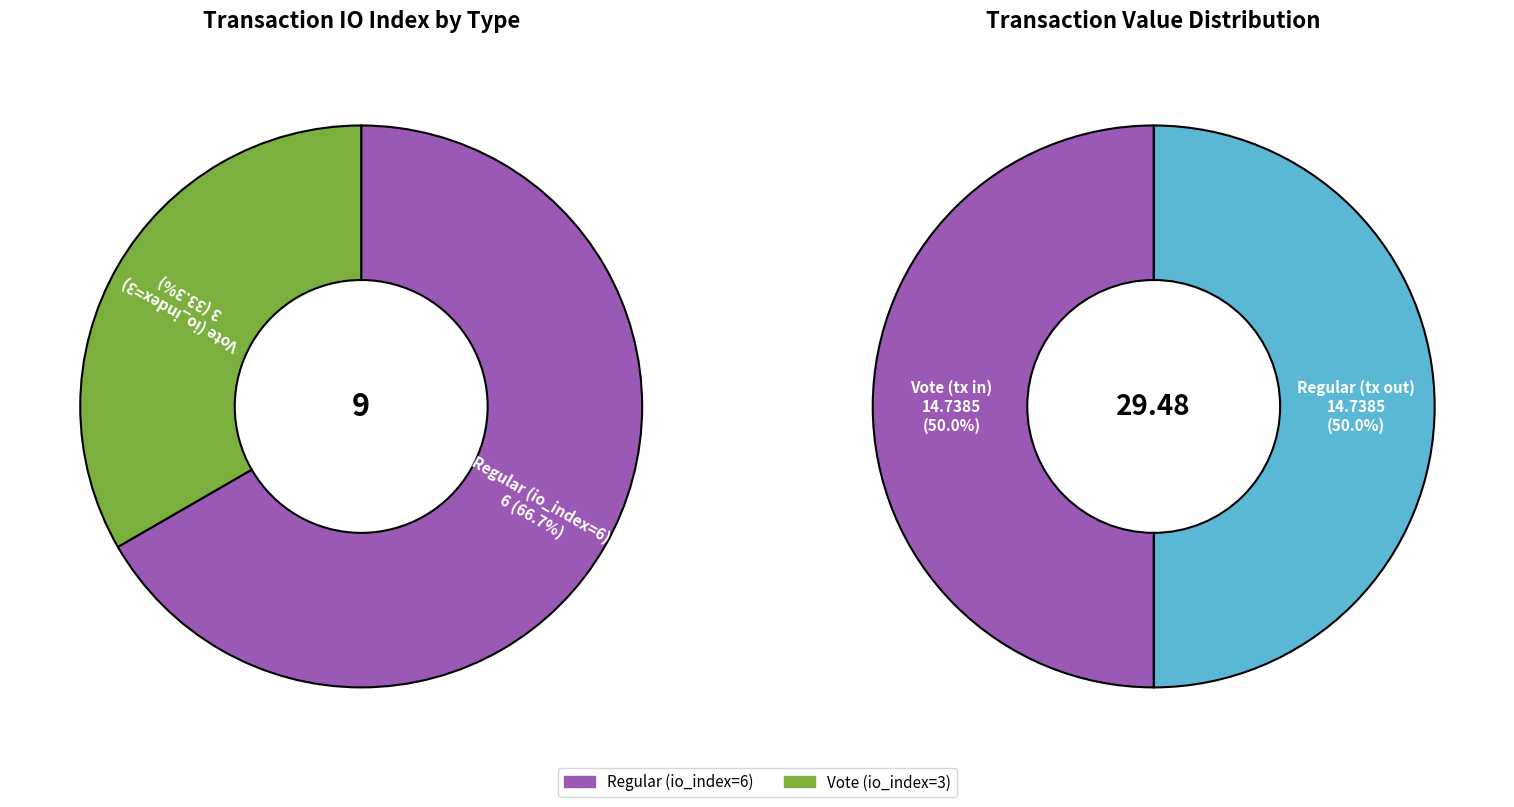

Does any single category account for the majority?

Yes